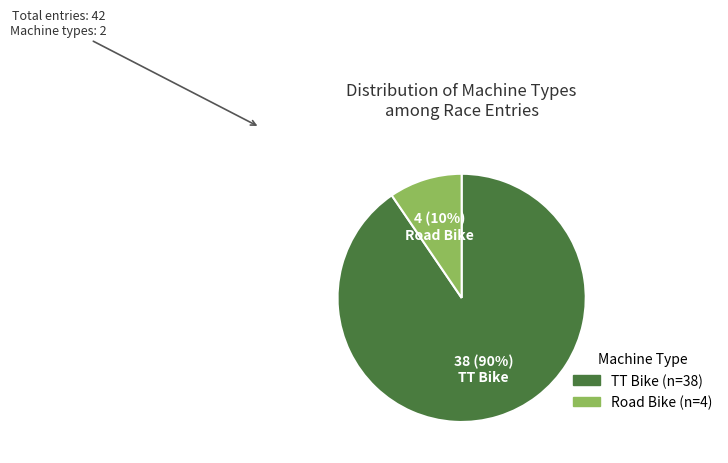

Do Road Bike and TT Bike together represent more than half of the pie?

Yes